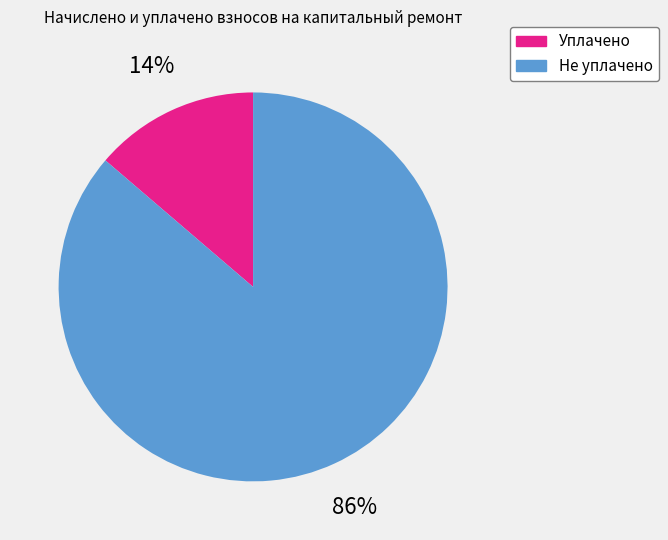

Is it true that Уплачено is 1% of the pie?

False